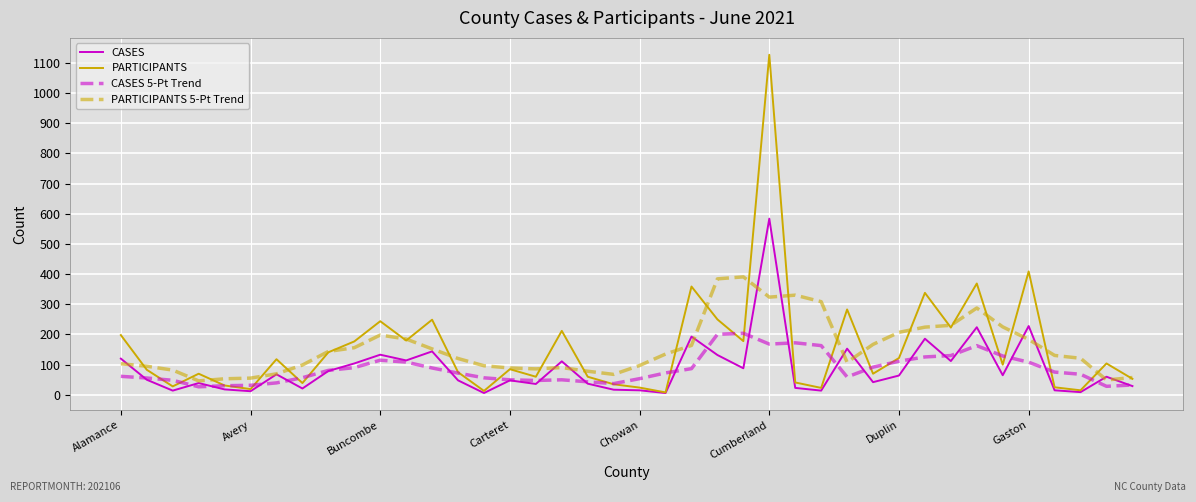

Which series has the largest range (max minus min)?

PARTICIPANTS